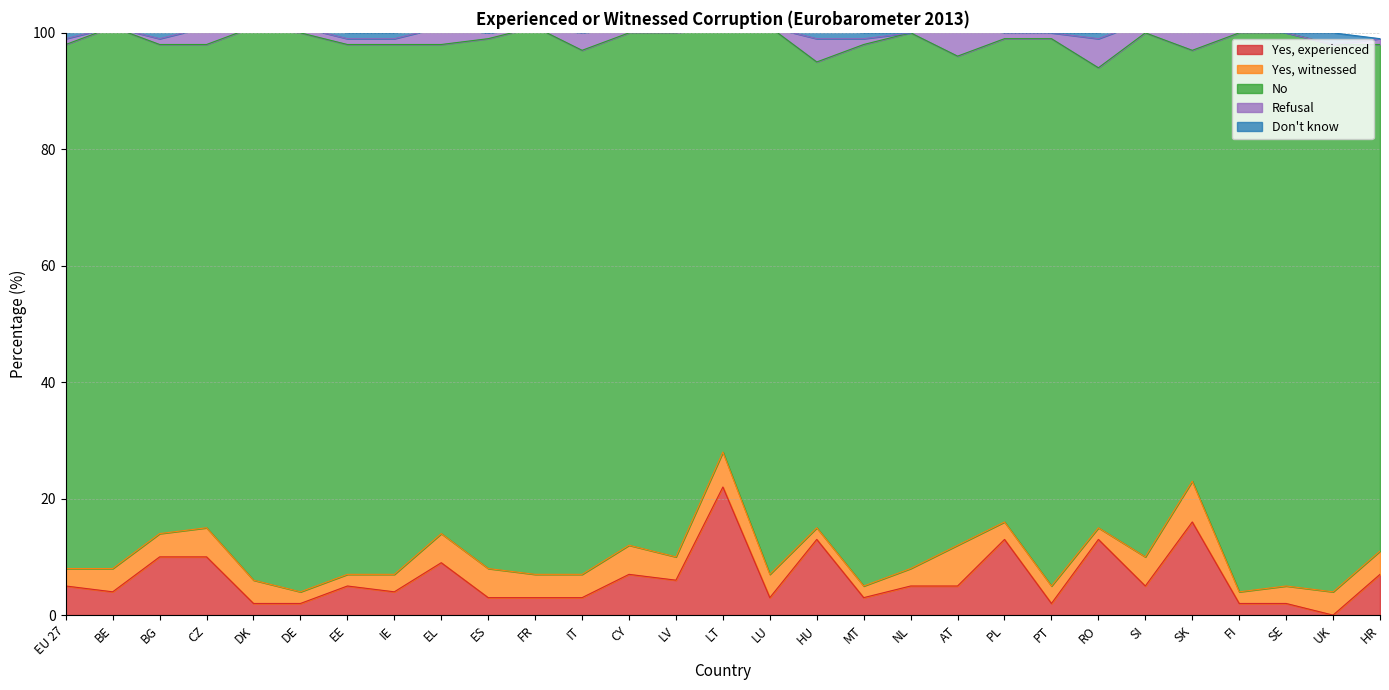

The Yes, experienced series shows 6 at LV. True or false?

True